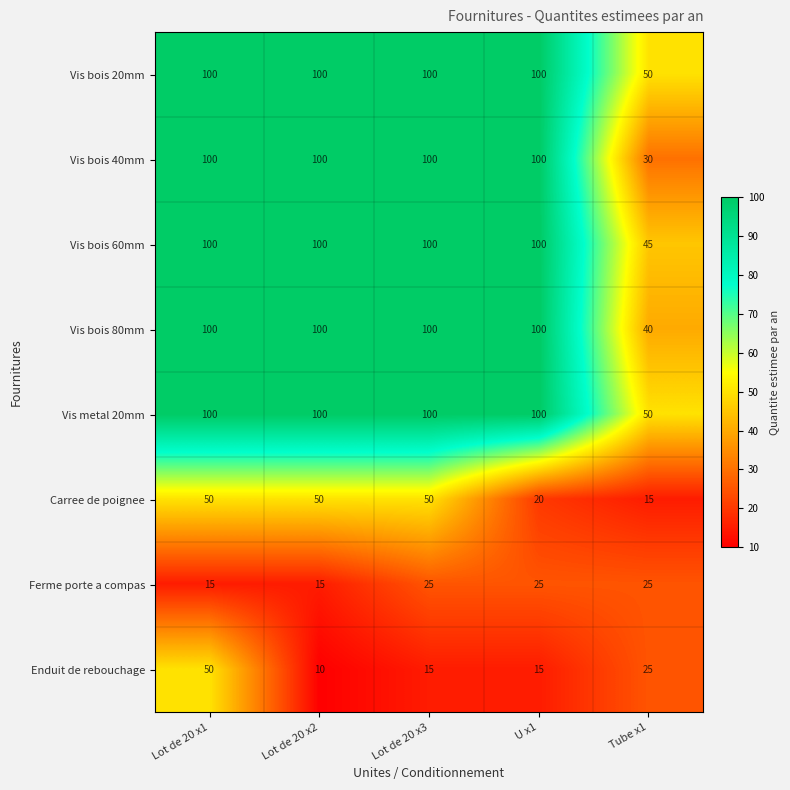

Is the value of Ferme porte a compas at Lot de 20 x1 greater than the value of Vis bois 20mm at Lot de 20 x2?

No